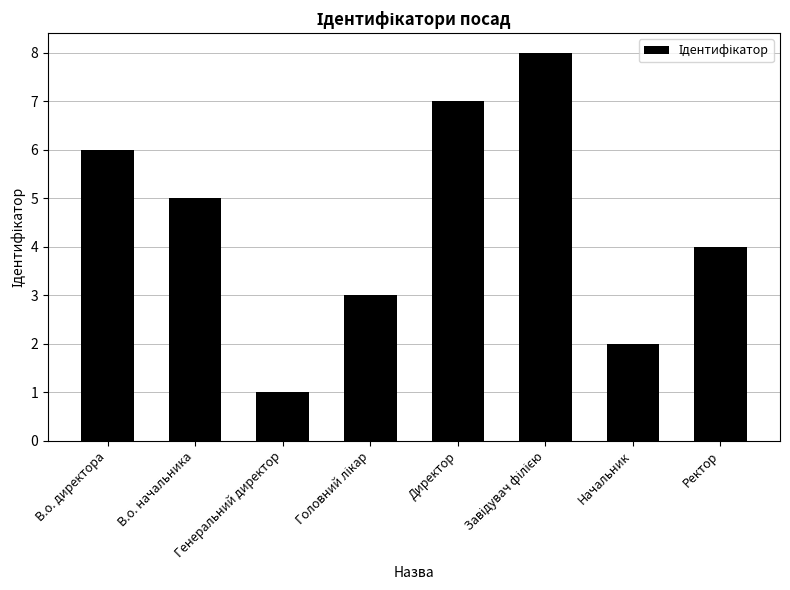

What is the difference between the second highest and second lowest values?

5